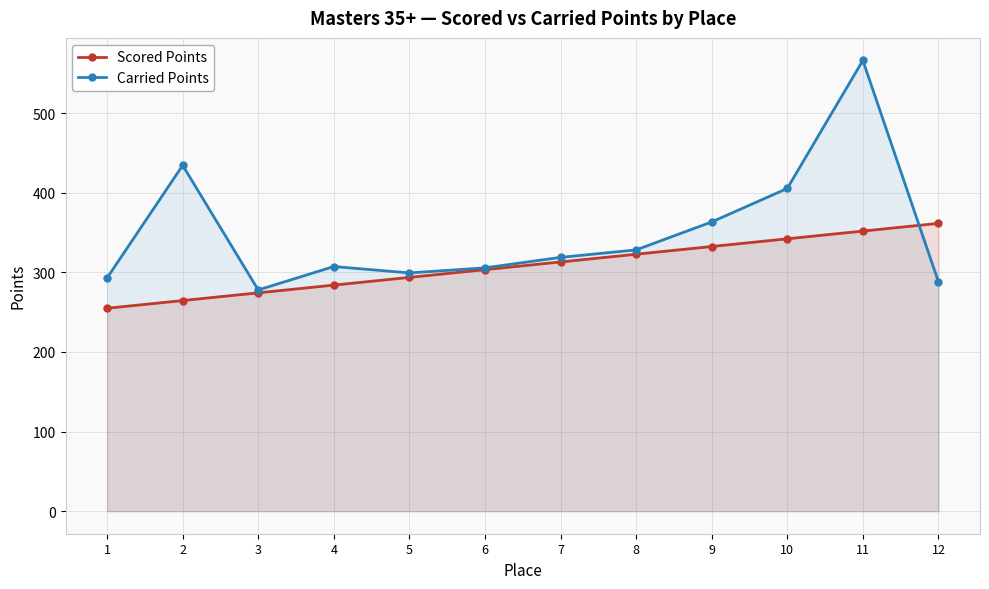

The Carried Points series shows 405.5 at 10. True or false?

True